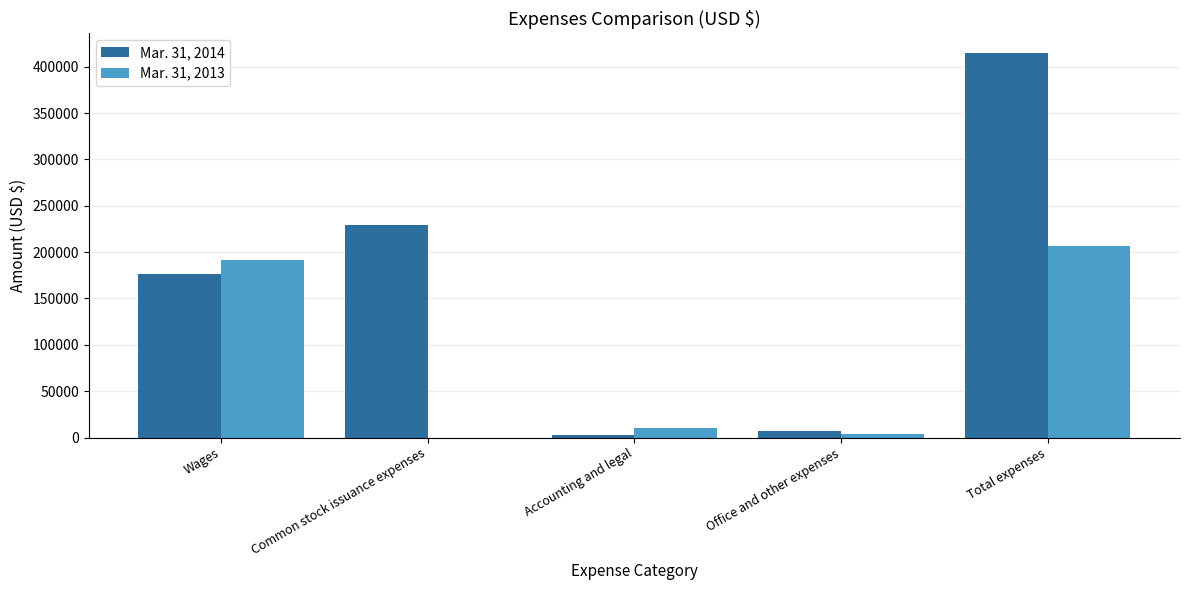

Count the number of categories in the chart.

5